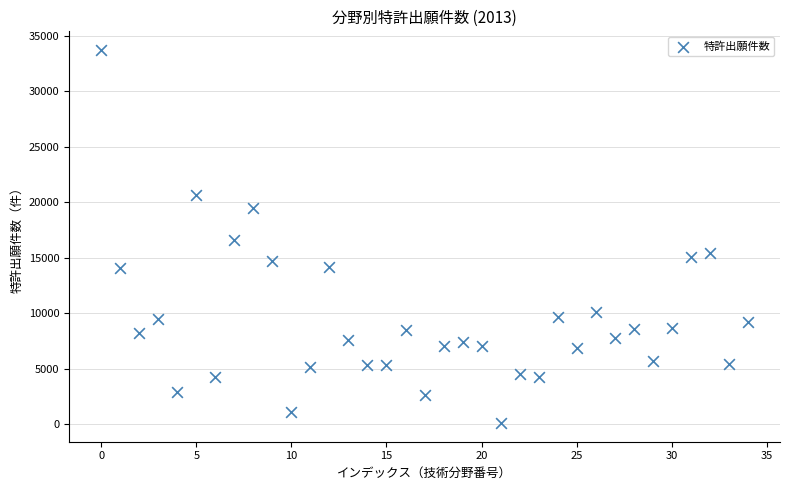

What is the range of Y values (max minus min)?

33612